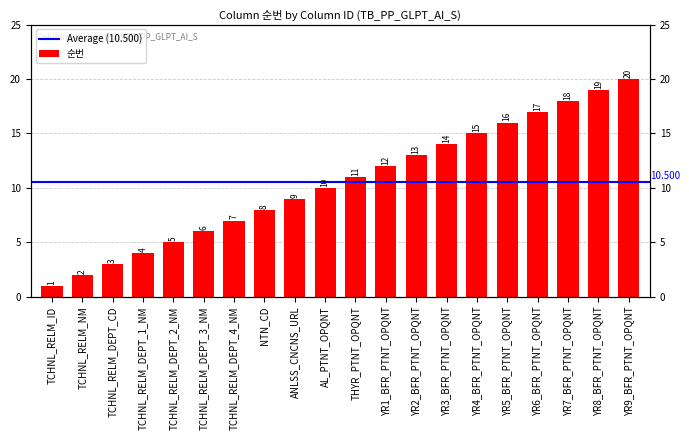

Reading right to left, list all the values displayed in this chart.

20	19	18	17	16	15	14	13	12	11	10	9	8	7	6	5	4	3	2	1